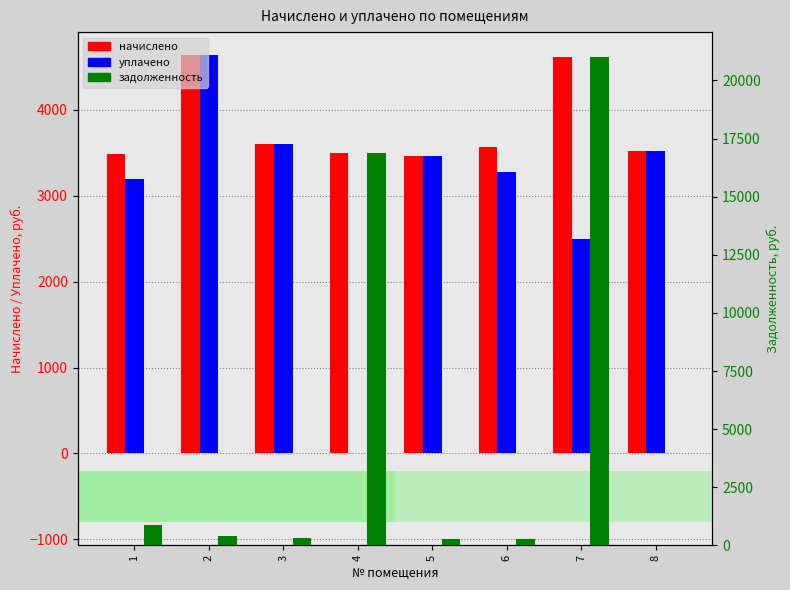

List the series in order of their overall mean, highest first.

задолженность, начислено, уплачено